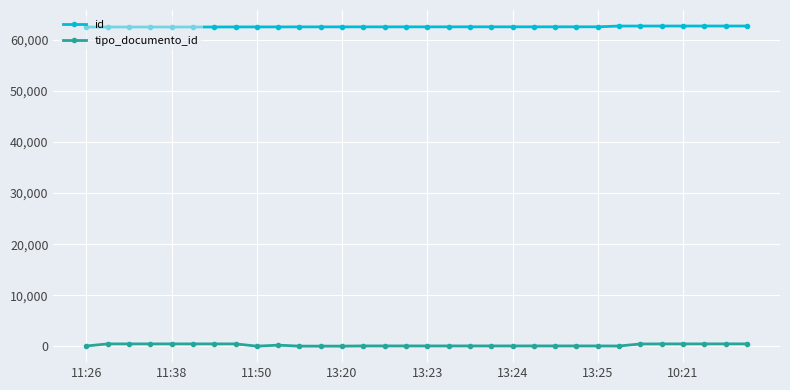

Which series has the largest total across all categories?

id